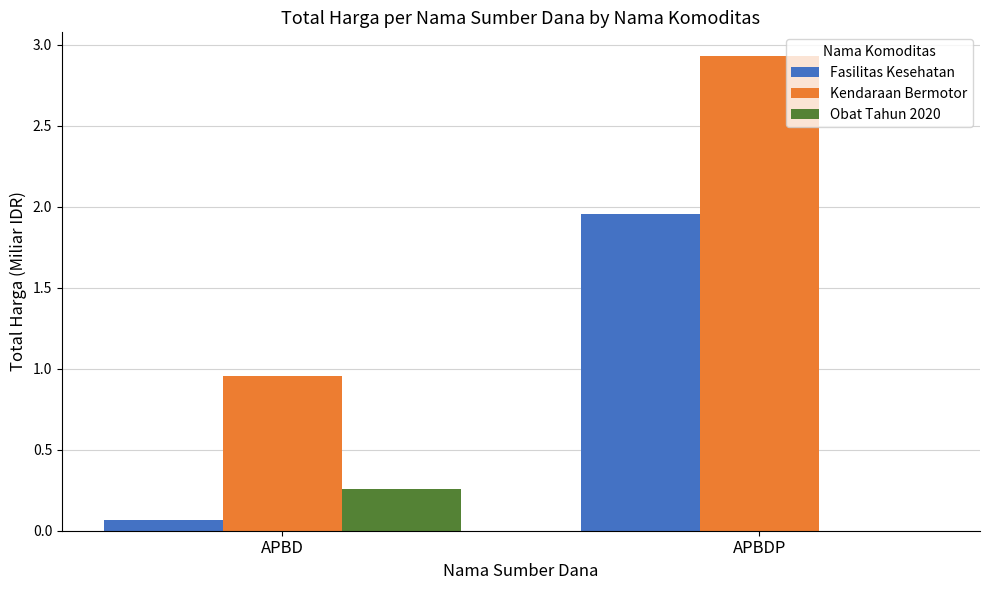

At which category is the sum across all series the highest?

APBDP